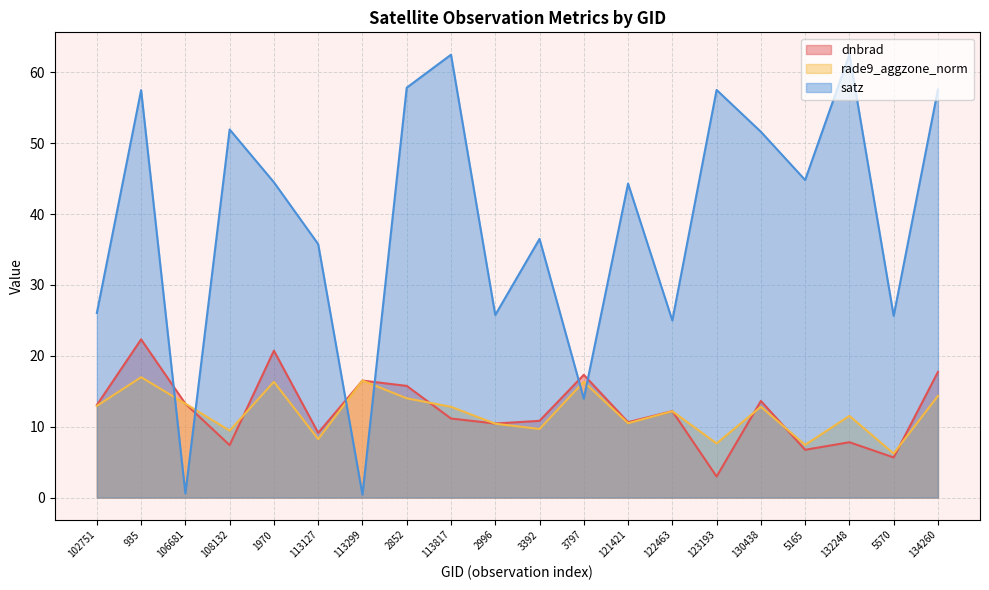

Reading right to left, extract all data points from this chart.

dnbrad: 17.7	5.7	7.8	6.7	13.6	3.0	12.2	10.6	17.3	10.8	10.4	11.2	15.8	16.5	9.1	20.7	7.4	13.2	22.3	13.1
rade9_aggzone_norm: 14.3	6.2	11.5	7.4	12.8	7.6	12.2	10.5	16.3	9.7	10.4	12.8	14.0	16.5	8.2	16.3	9.4	13.2	17.0	12.9
satz: 57.6	25.6	62.5	44.8	51.6	57.5	25.0	44.3	14.0	36.5	25.8	62.5	57.8	0.4	35.8	44.5	51.9	0.6	57.5	26.0